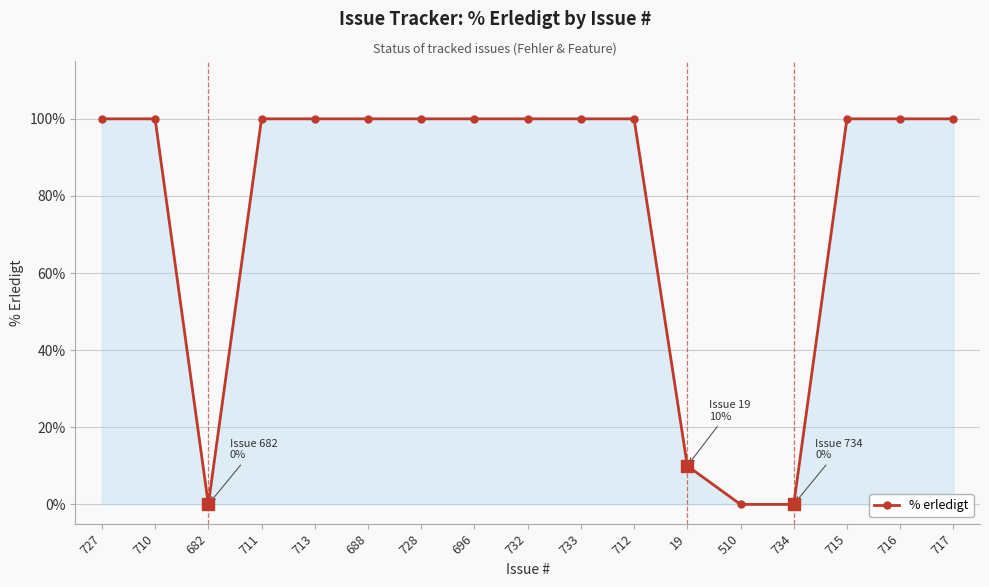

What is the label of the 5th point from the left?

713